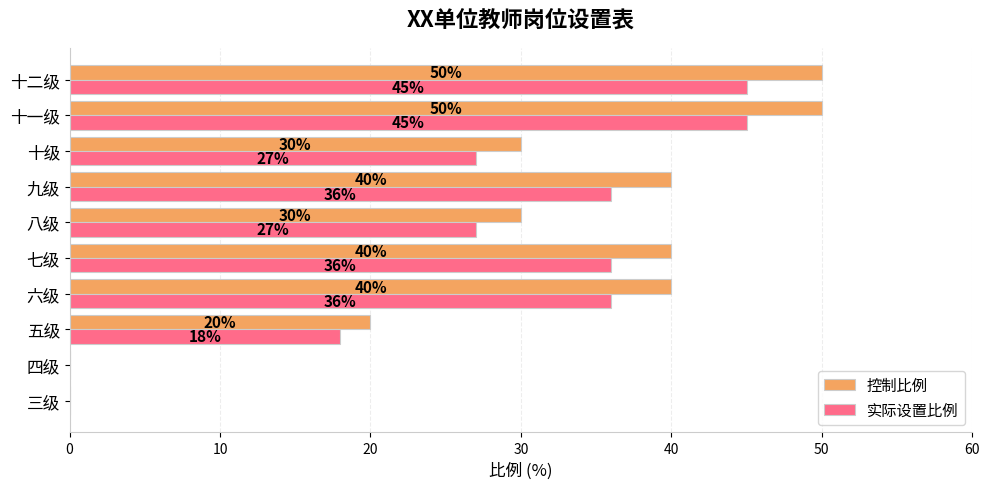

How many distinct data groups are displayed?

2